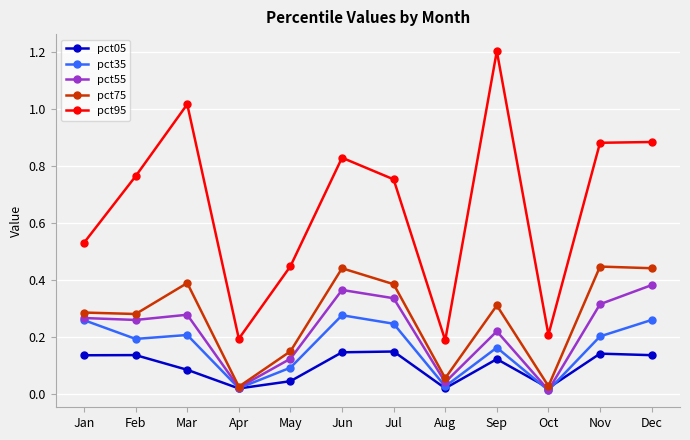

Which label corresponds to the largest value in the chart?

Sep